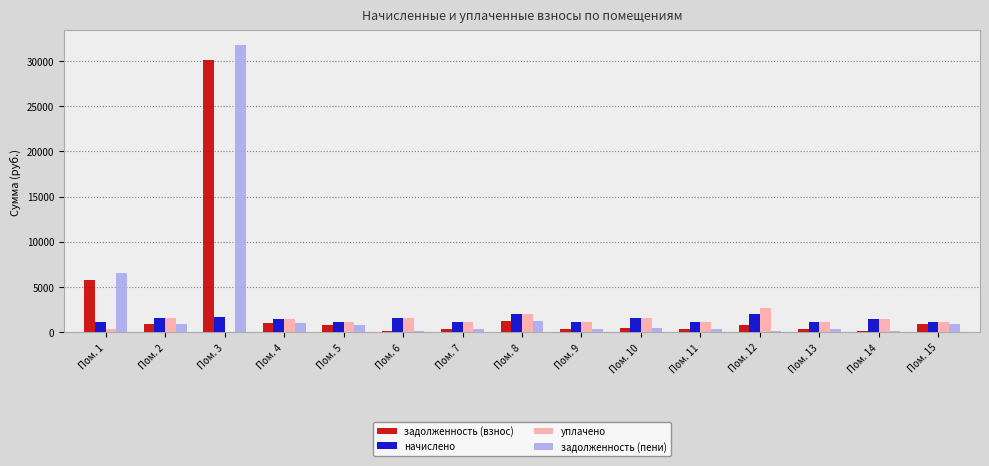

At which label does задолженность (взнос) reach its peak?

Пом. 3